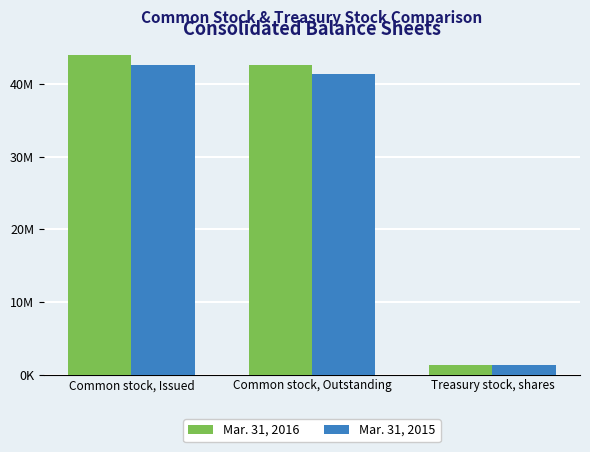

At which label is Mar. 31, 2016 closest to 22675005?

Common stock, Outstanding